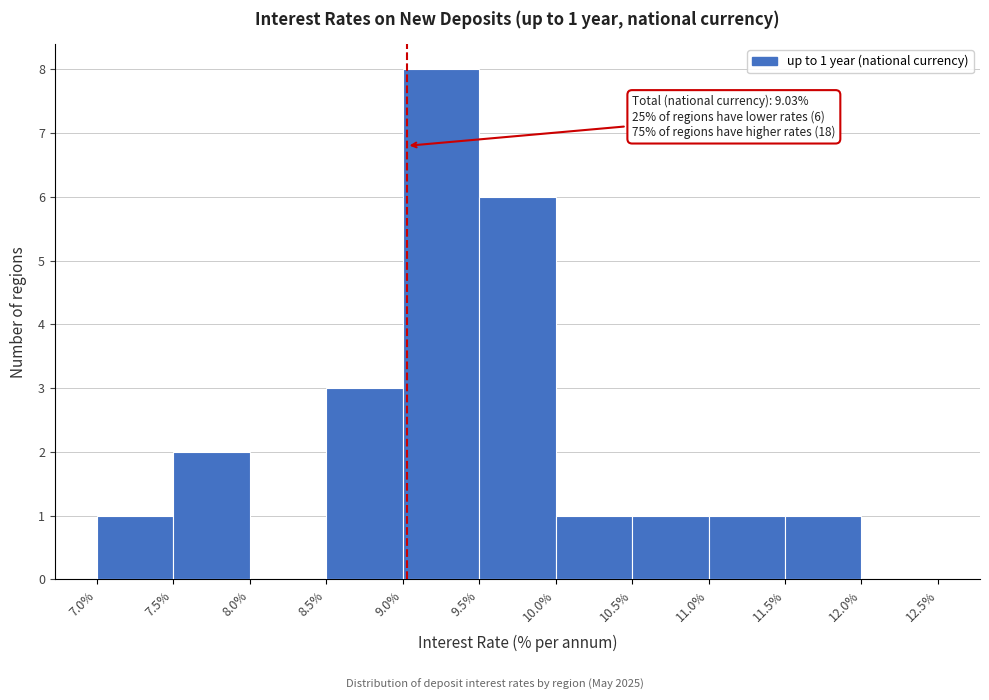

Which range on the x-axis has the tallest bar?

9.0% to 9.5%